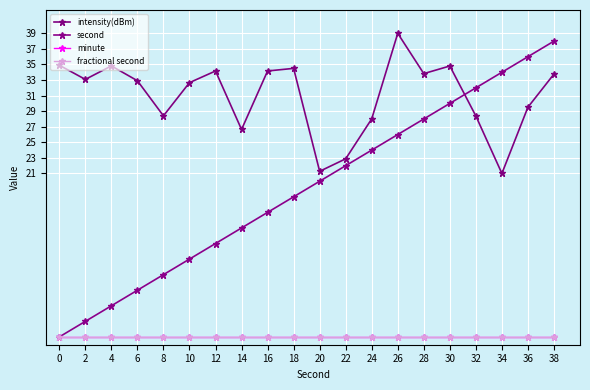

Is this an area chart (filled region under the line)?

No